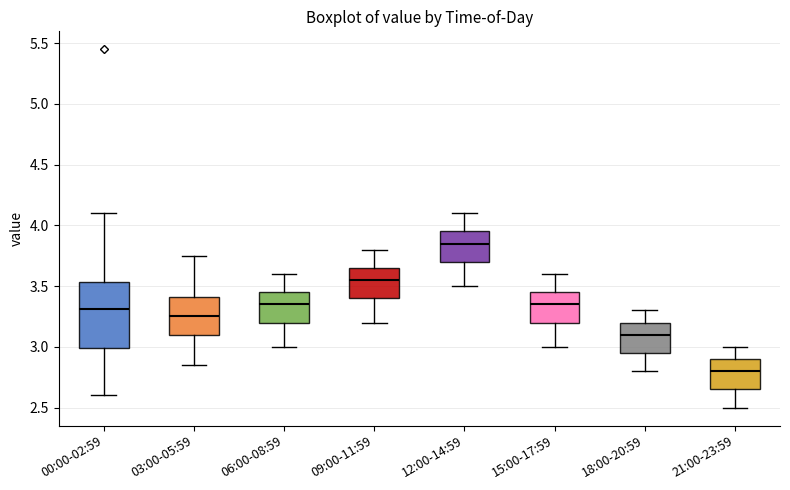

Which box is the tallest, from its lower edge to its upper edge?

00:00-02:59